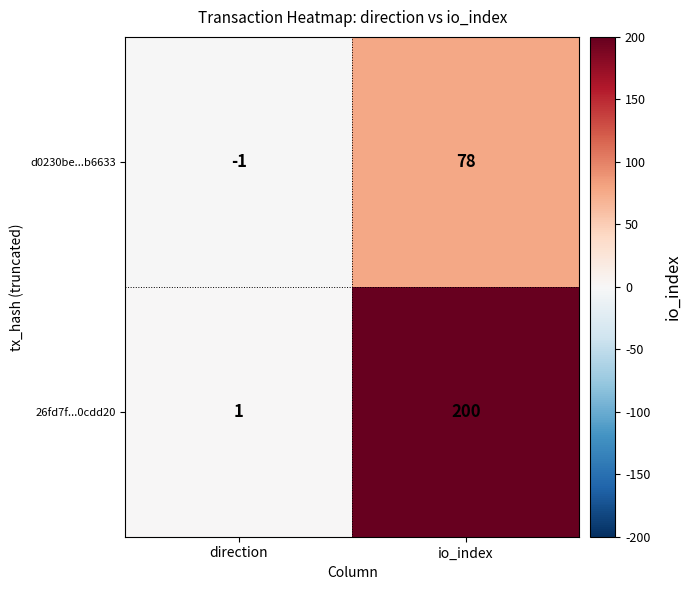

What is the difference between the highest and lowest values at io_index?

122